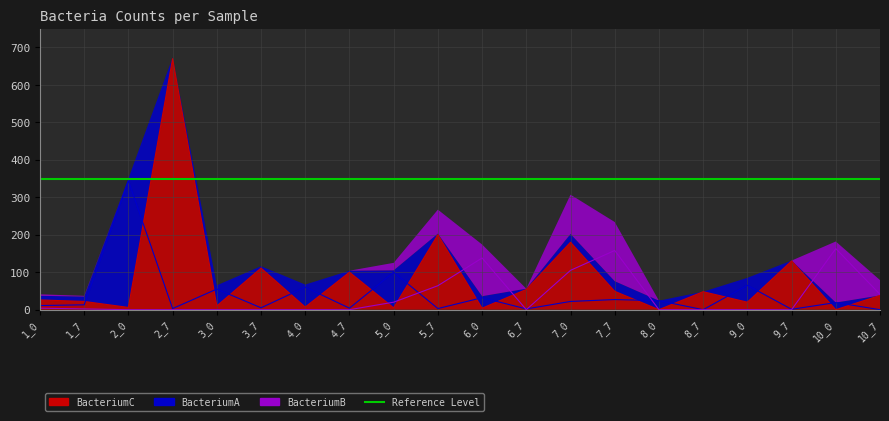

How many times do BacteriumB and BacteriumA cross each other?

5